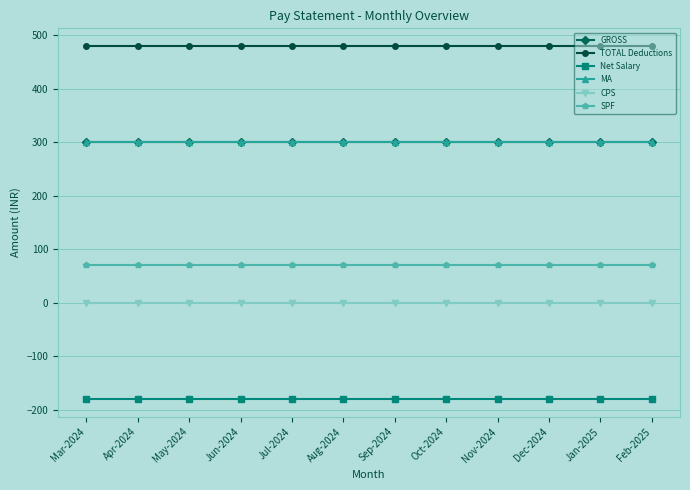

Is this an area chart (filled region under the line)?

No